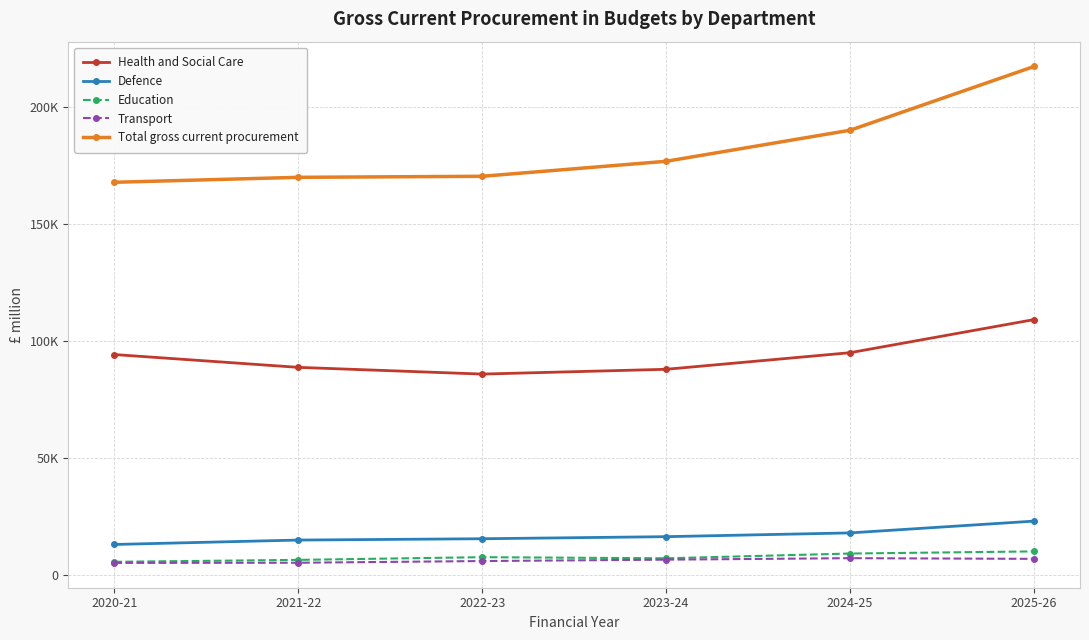

True or false: Transport has a value of 2287 at 2024-25.

False